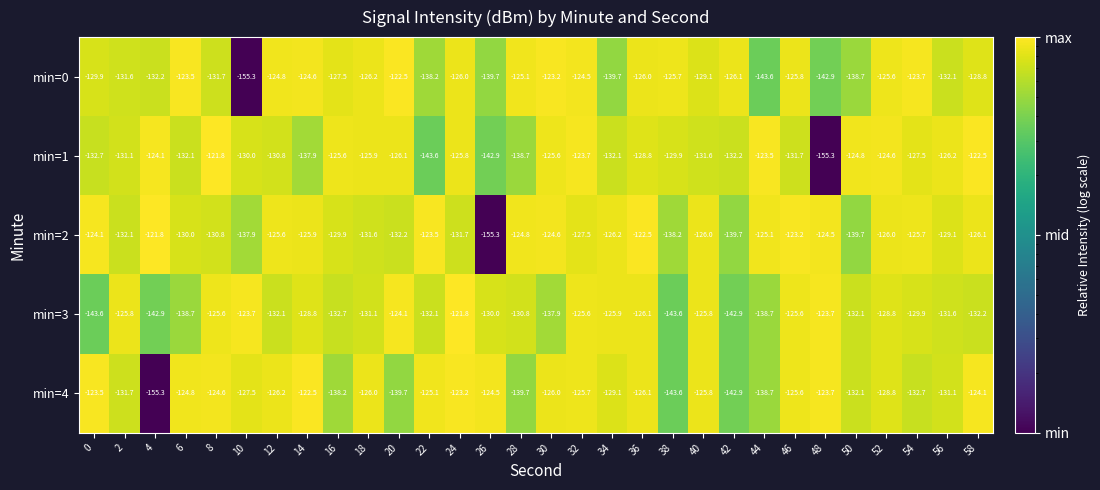

Which series has the largest total across all categories?

min=2